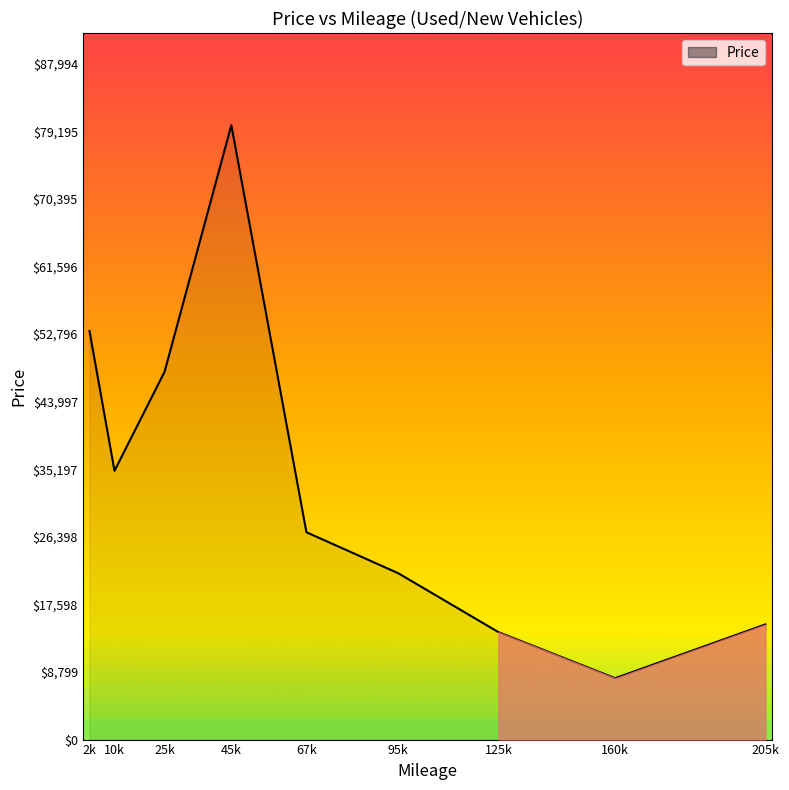

What is the ratio of the value at 205k to the value at 10k?

0.4